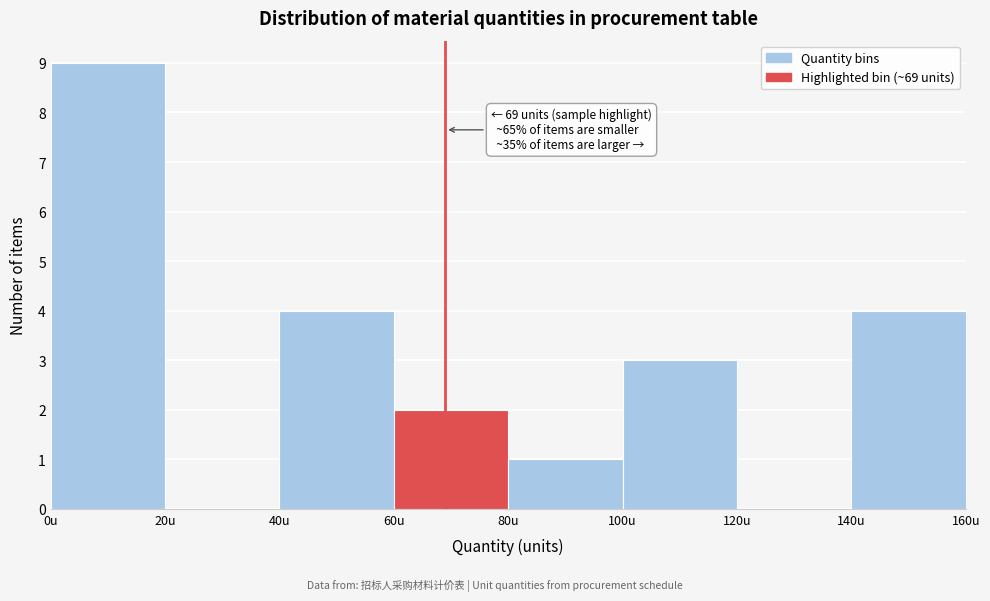

Which range on the x-axis has the tallest bar?

0 to 20